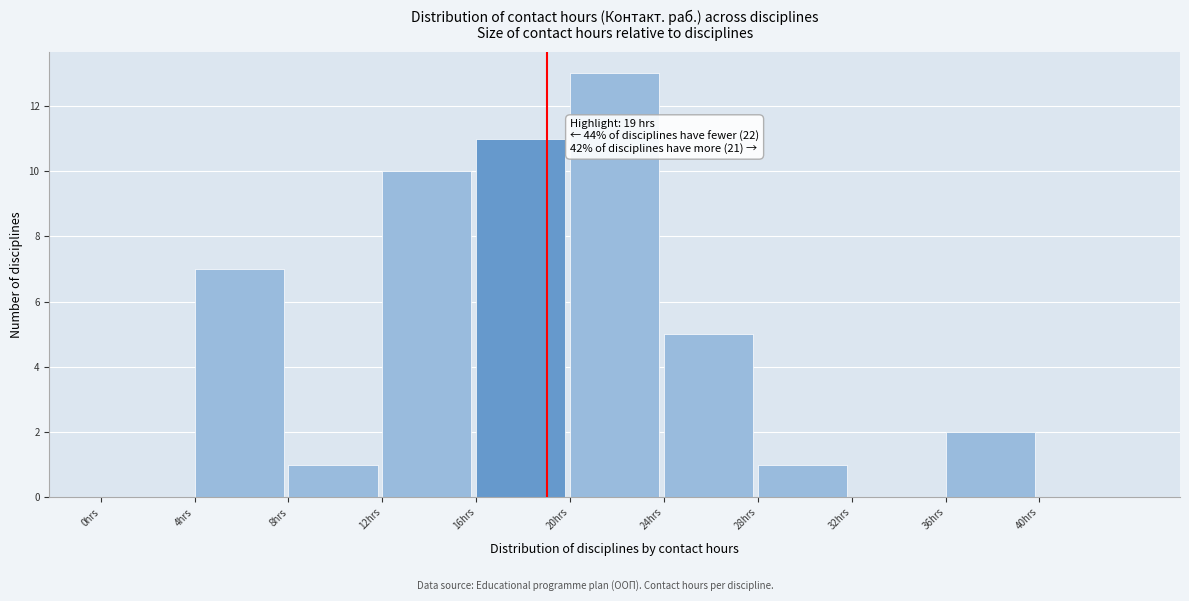

Which range on the x-axis has the tallest bar?

20 to 24